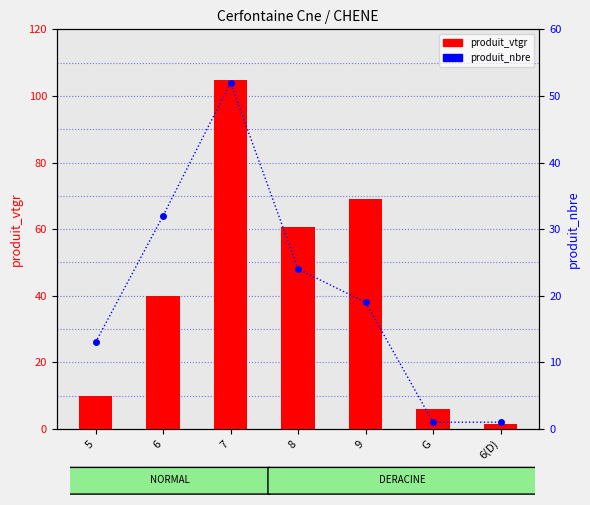

What is the label of the 3rd bar from the left?

7